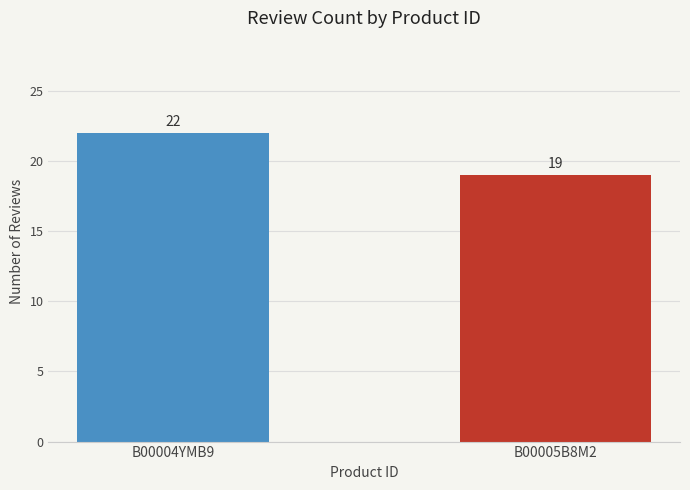

Which label corresponds to the smallest value in the chart?

B00005B8M2